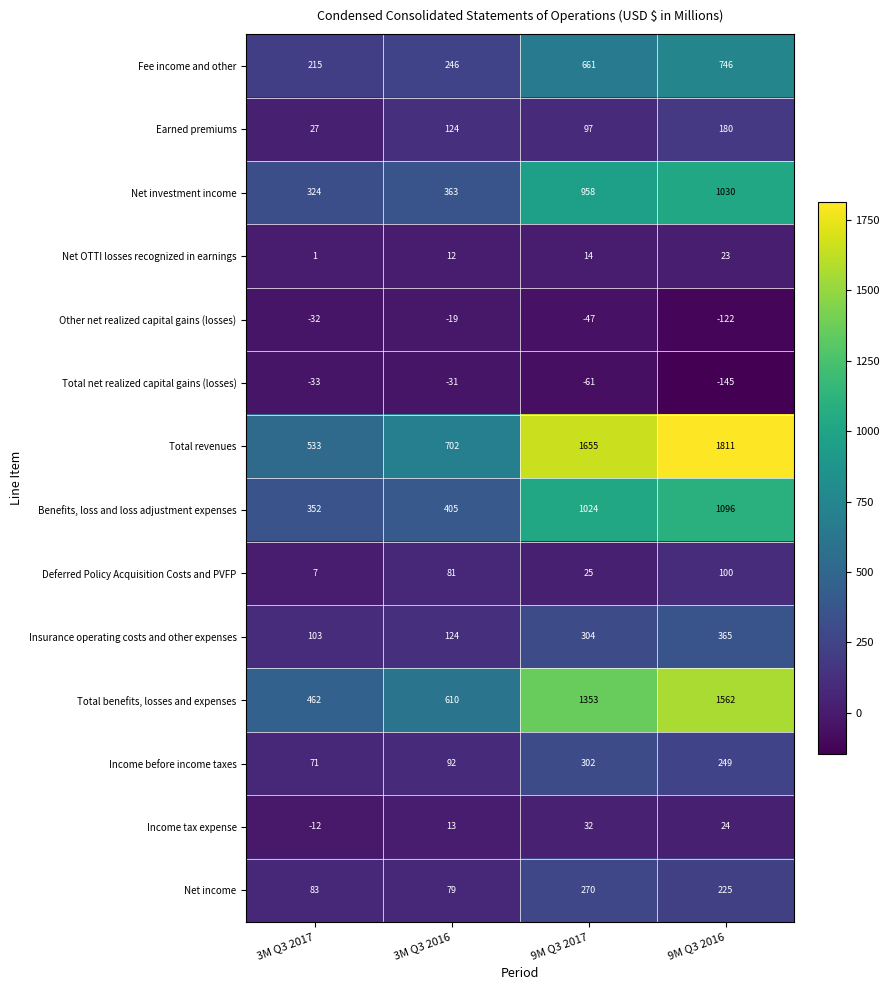

How many categories are shown in the chart?

4